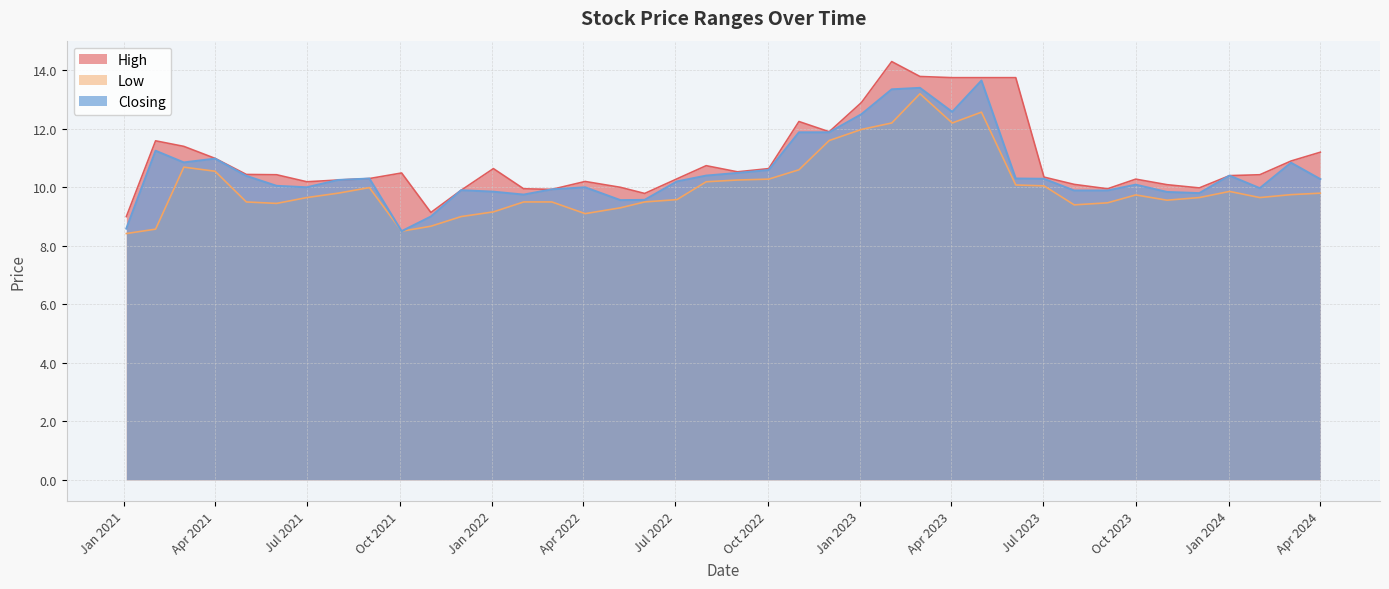

Which series has the widest spread of values?

High